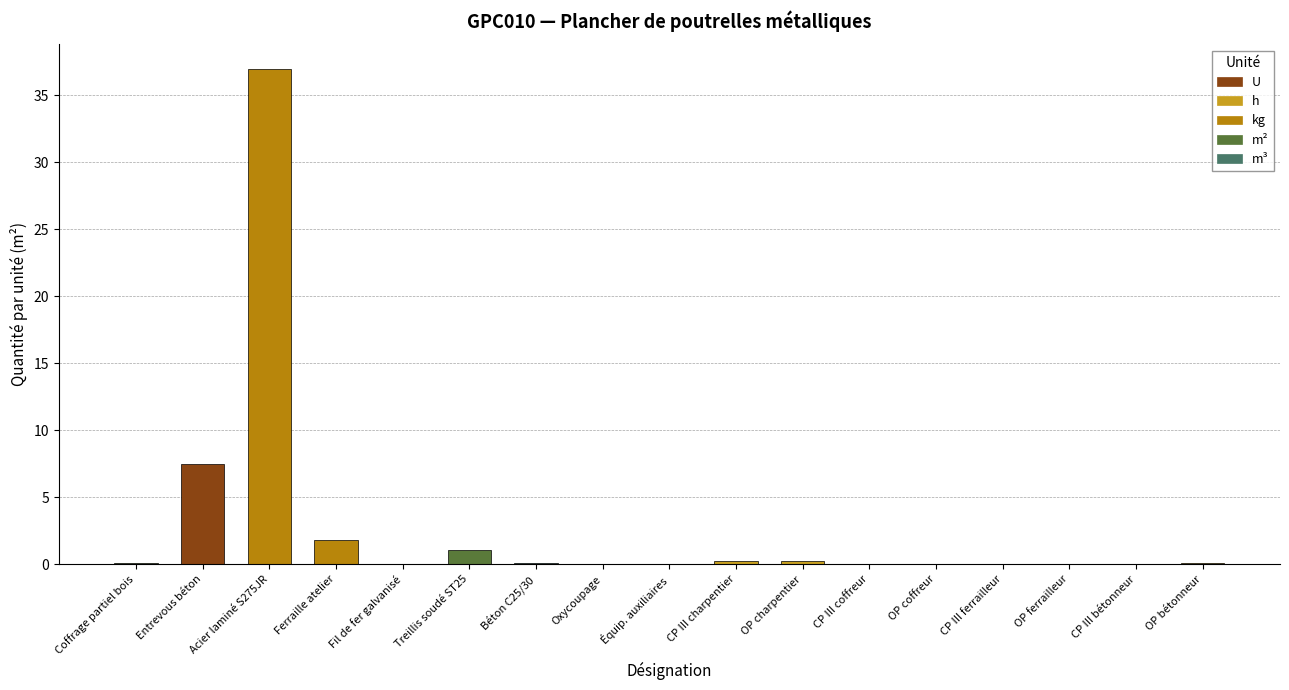

Reading right to left, transcribe all the data shown in this chart.

0.1	0.0	0.0	0.0	0.1	0.1	0.3	0.3	0.0	0.0	0.1	1.1	0.0	1.8	37.0	7.5	0.1